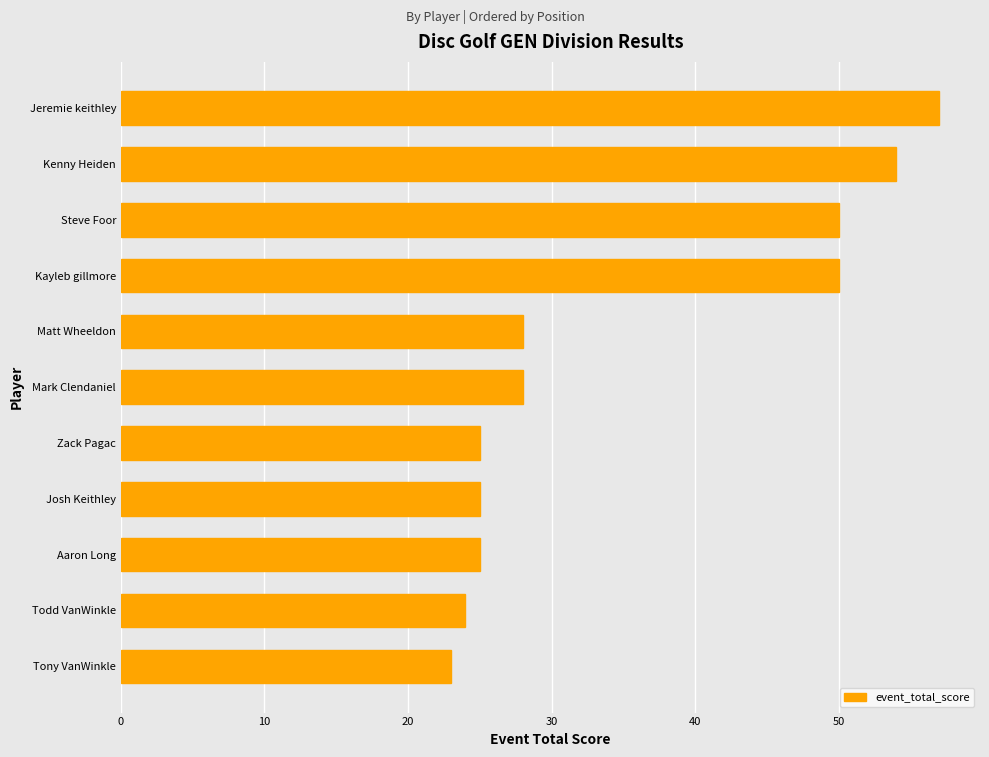

What is the difference between the second highest and minimum values?

31